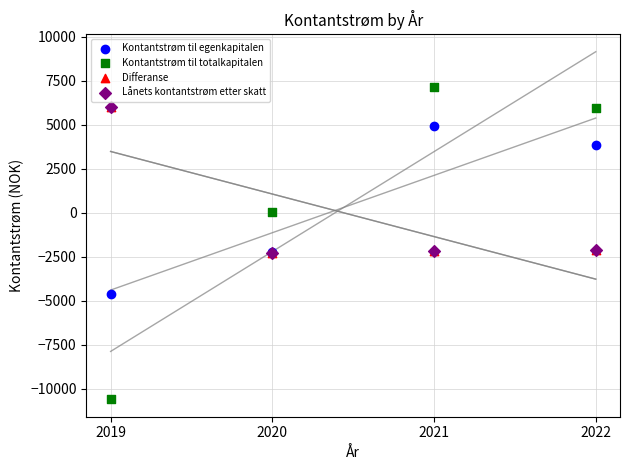

What are all the series names shown in the legend?

Kontantstrøm til egenkapitalen, Kontantstrøm til totalkapitalen, Differanse, Lånets kontantstrøm etter skatt